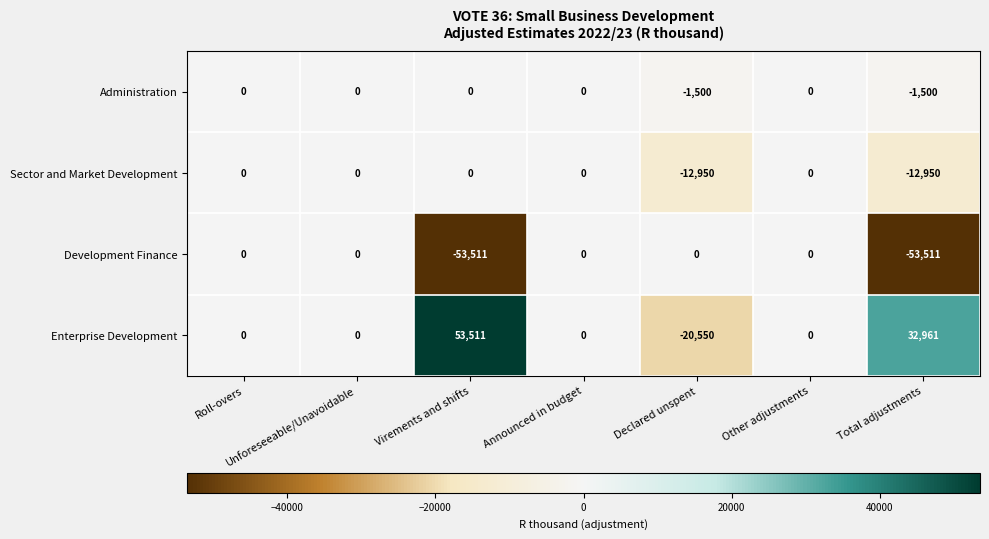

What is the total value across all series at Declared unspent?

-35000